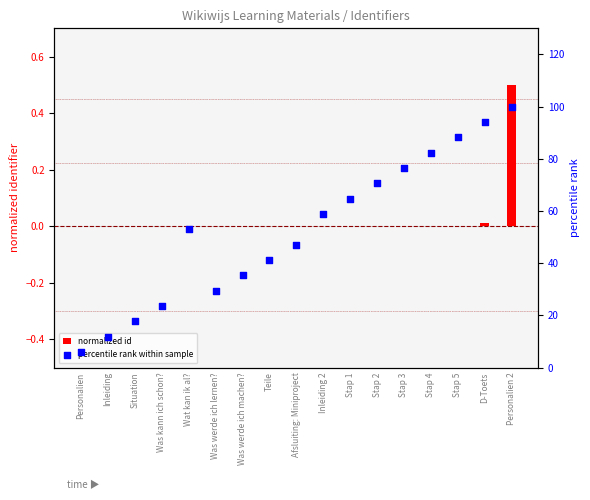

Which series reaches the maximum Y coordinate?

percentile rank within sample